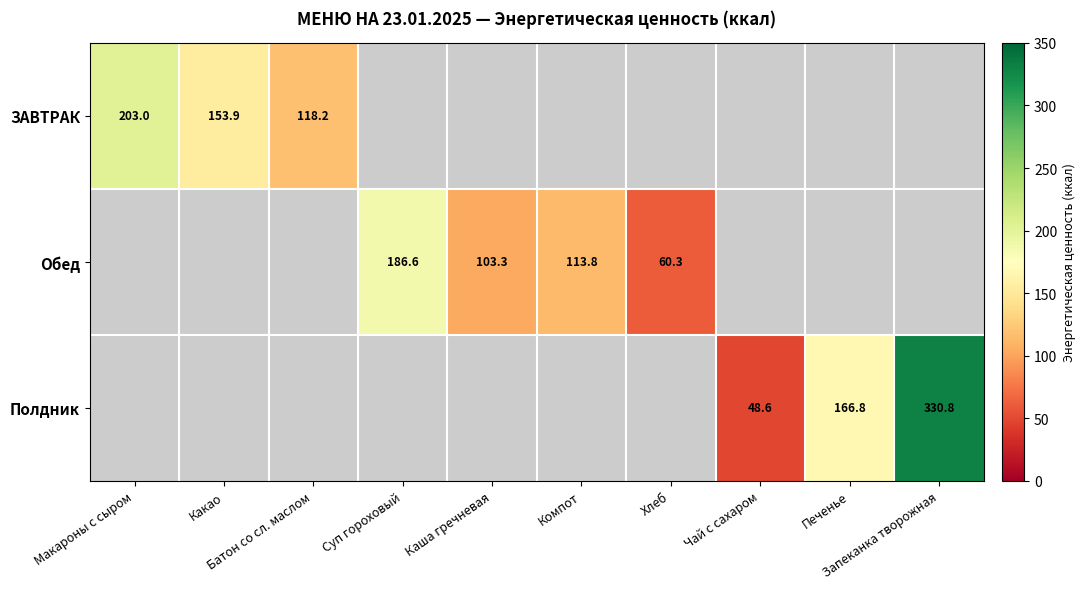

At which category does the chart reach its peak across all series?

Запеканка творожная